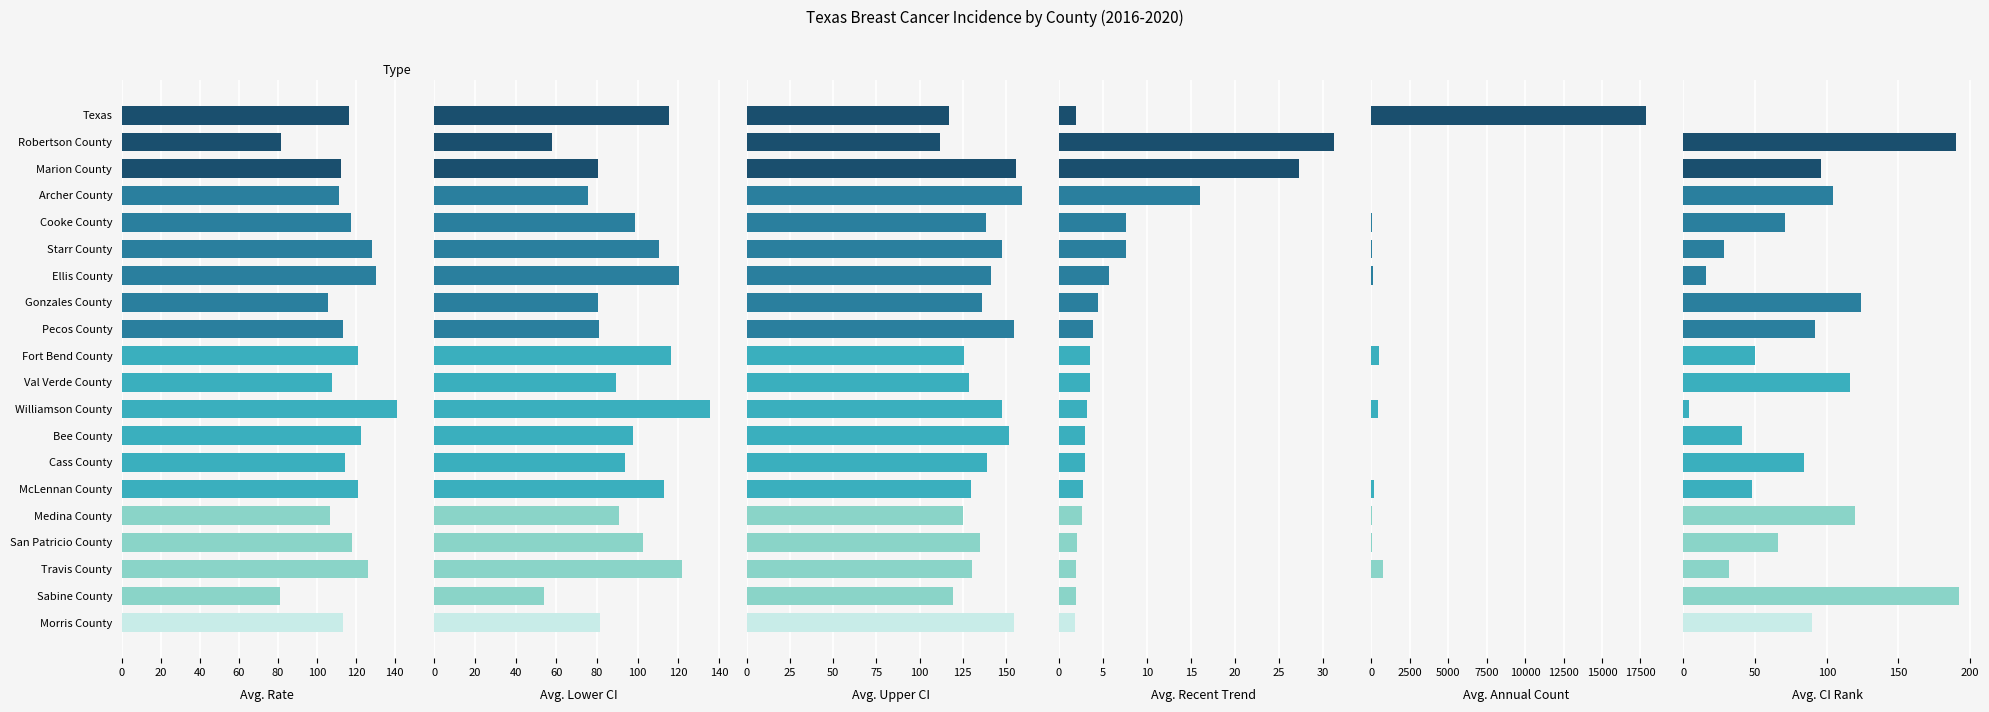

Between Cooke County and Medina County, which series saw the biggest shift?

Avg. CI Rank